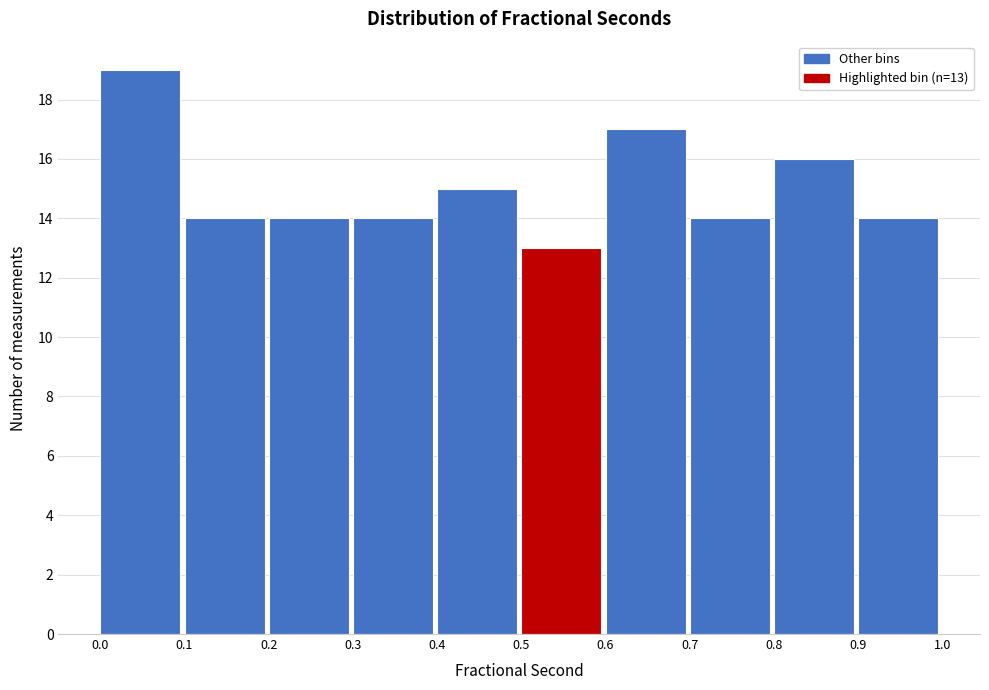

Which range on the x-axis has the tallest bar?

0.0 to 0.1